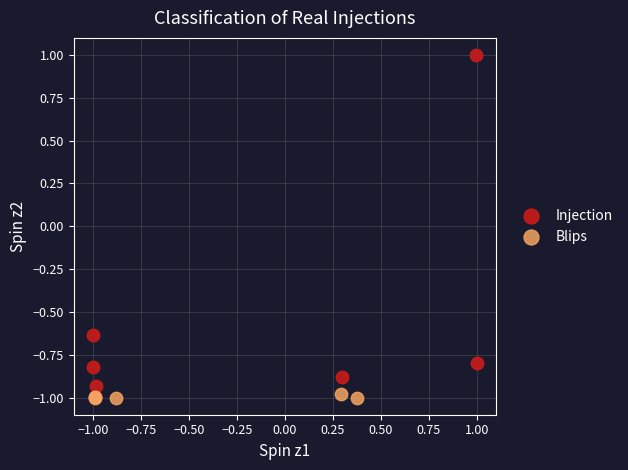

Which series contains the highest Y value?

Injection